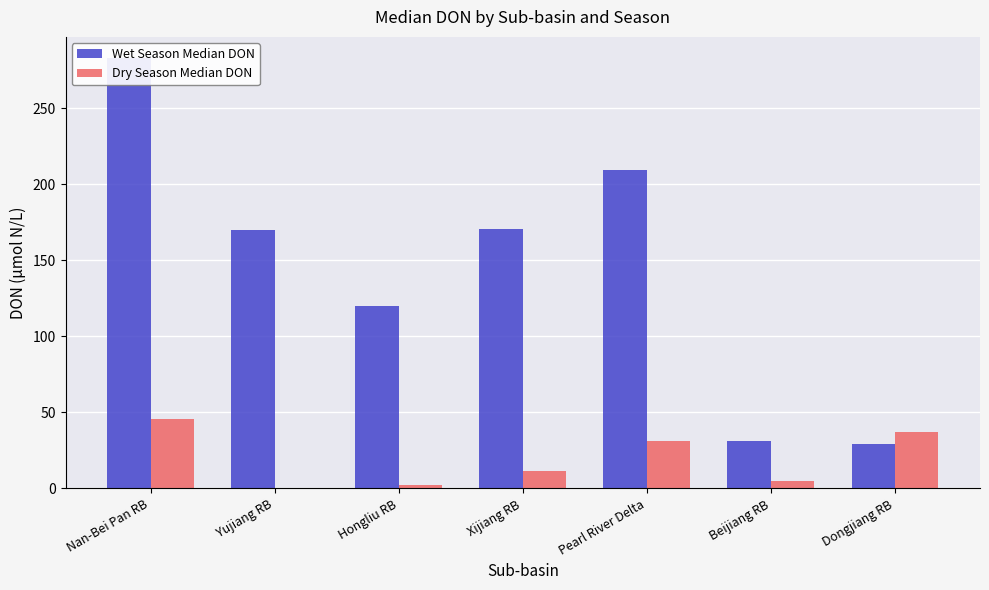

How many data points in Wet Season Median DON are less than 169?

3